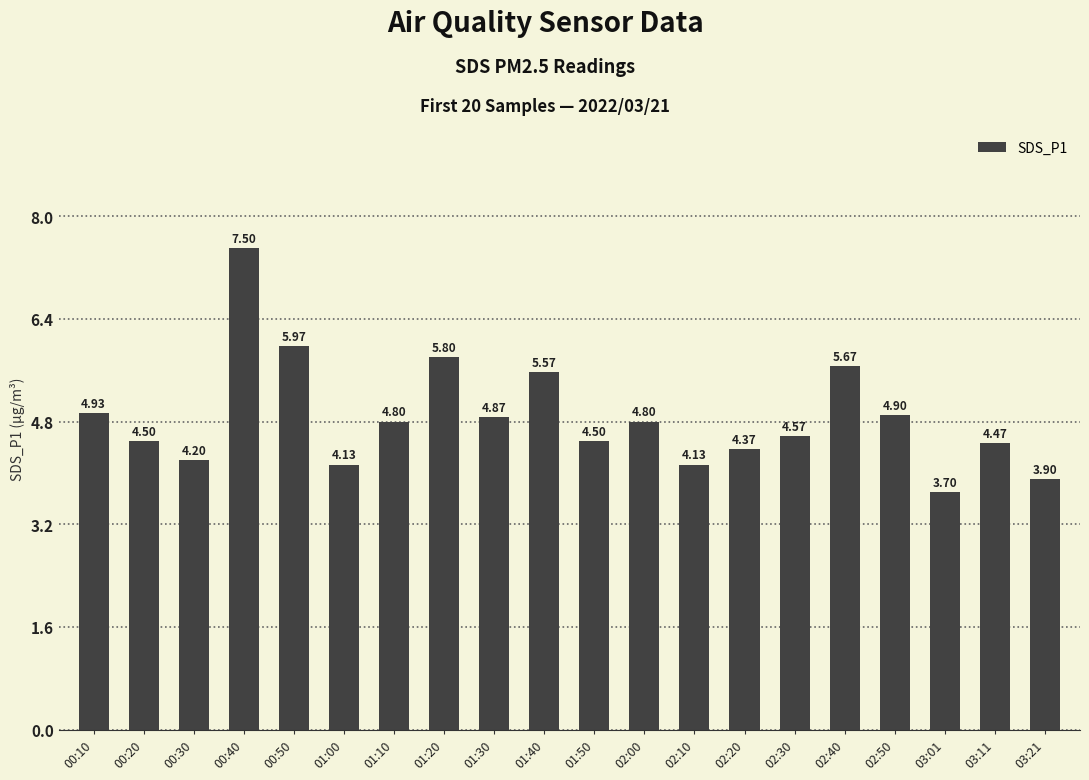

What is the average value?

4.9